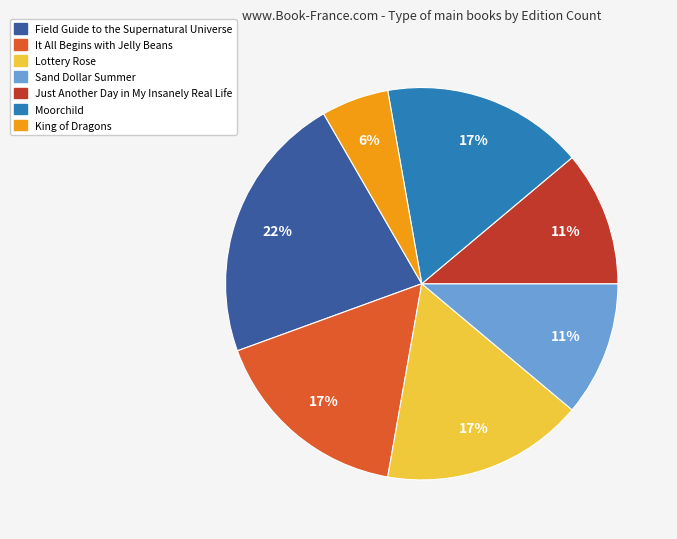

How many slices are in this pie chart?

7